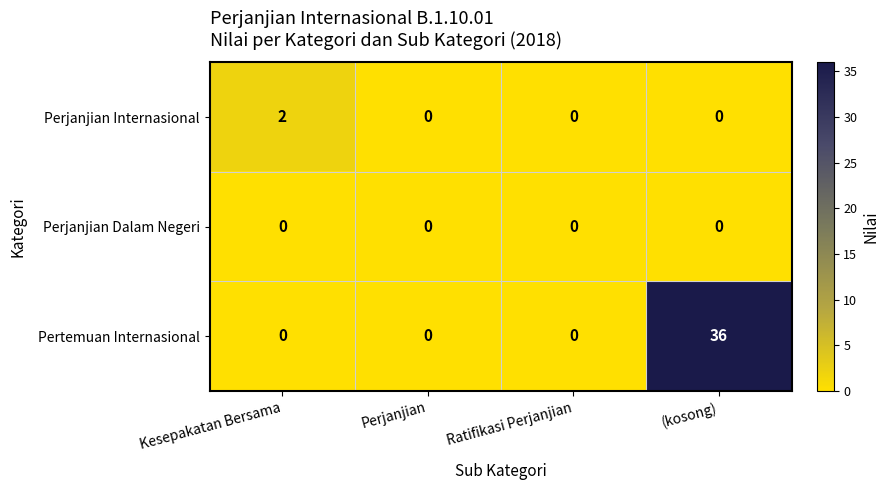

Reading left to right, what are all the values shown in this chart?

Perjanjian Internasional: 2	0	0	0
Perjanjian Dalam Negeri: 0	0	0	0
Pertemuan Internasional: 0	0	0	36